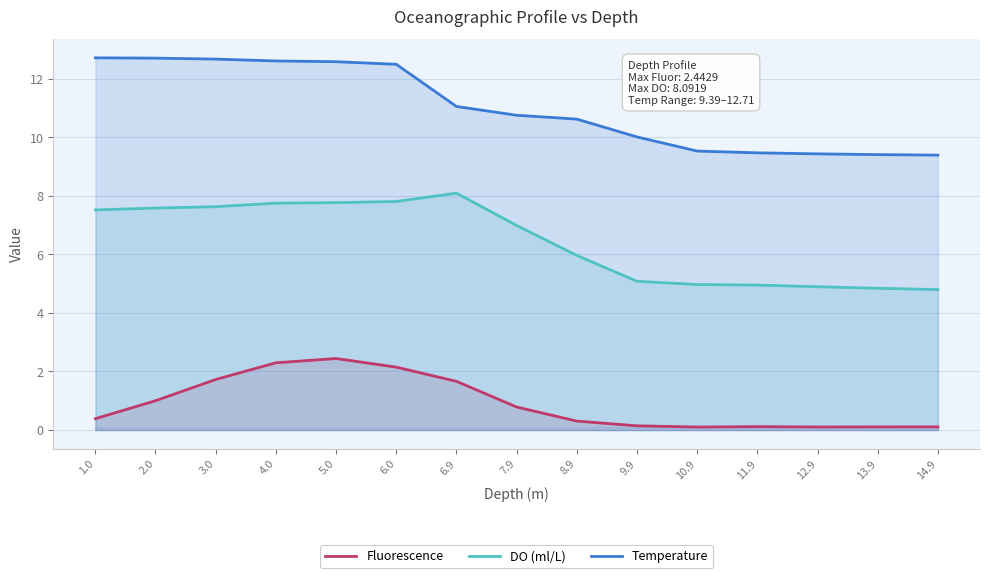

What is the difference between the maximum and minimum values in the Temperature series?

3.3